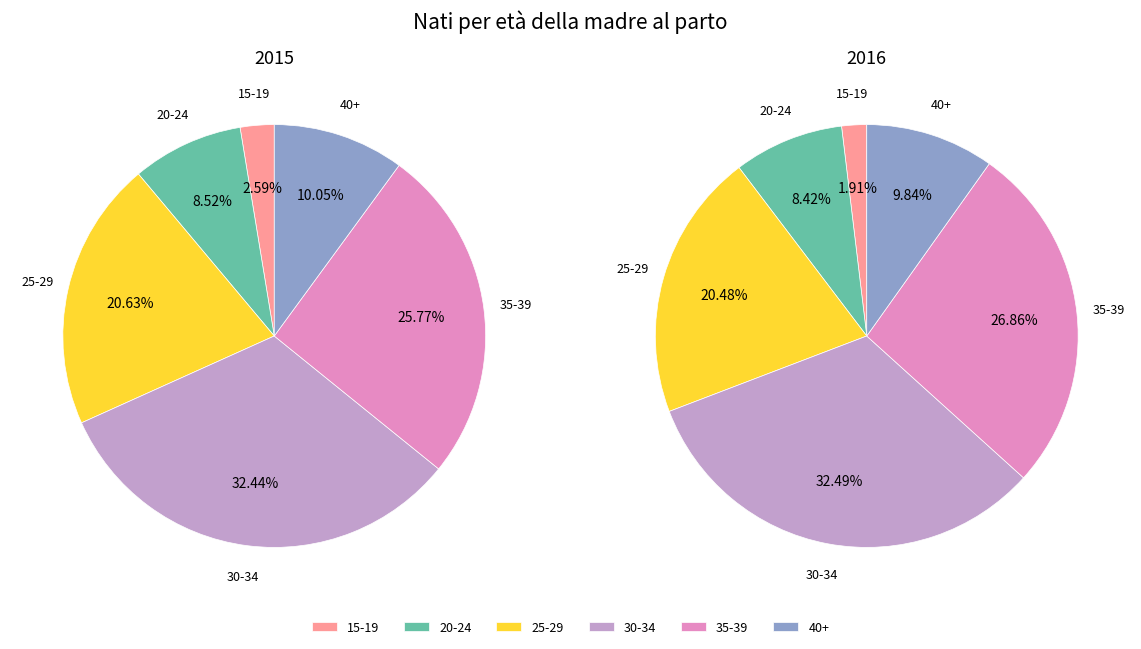

To the nearest percent, what portion does 35-39 represent?

26%